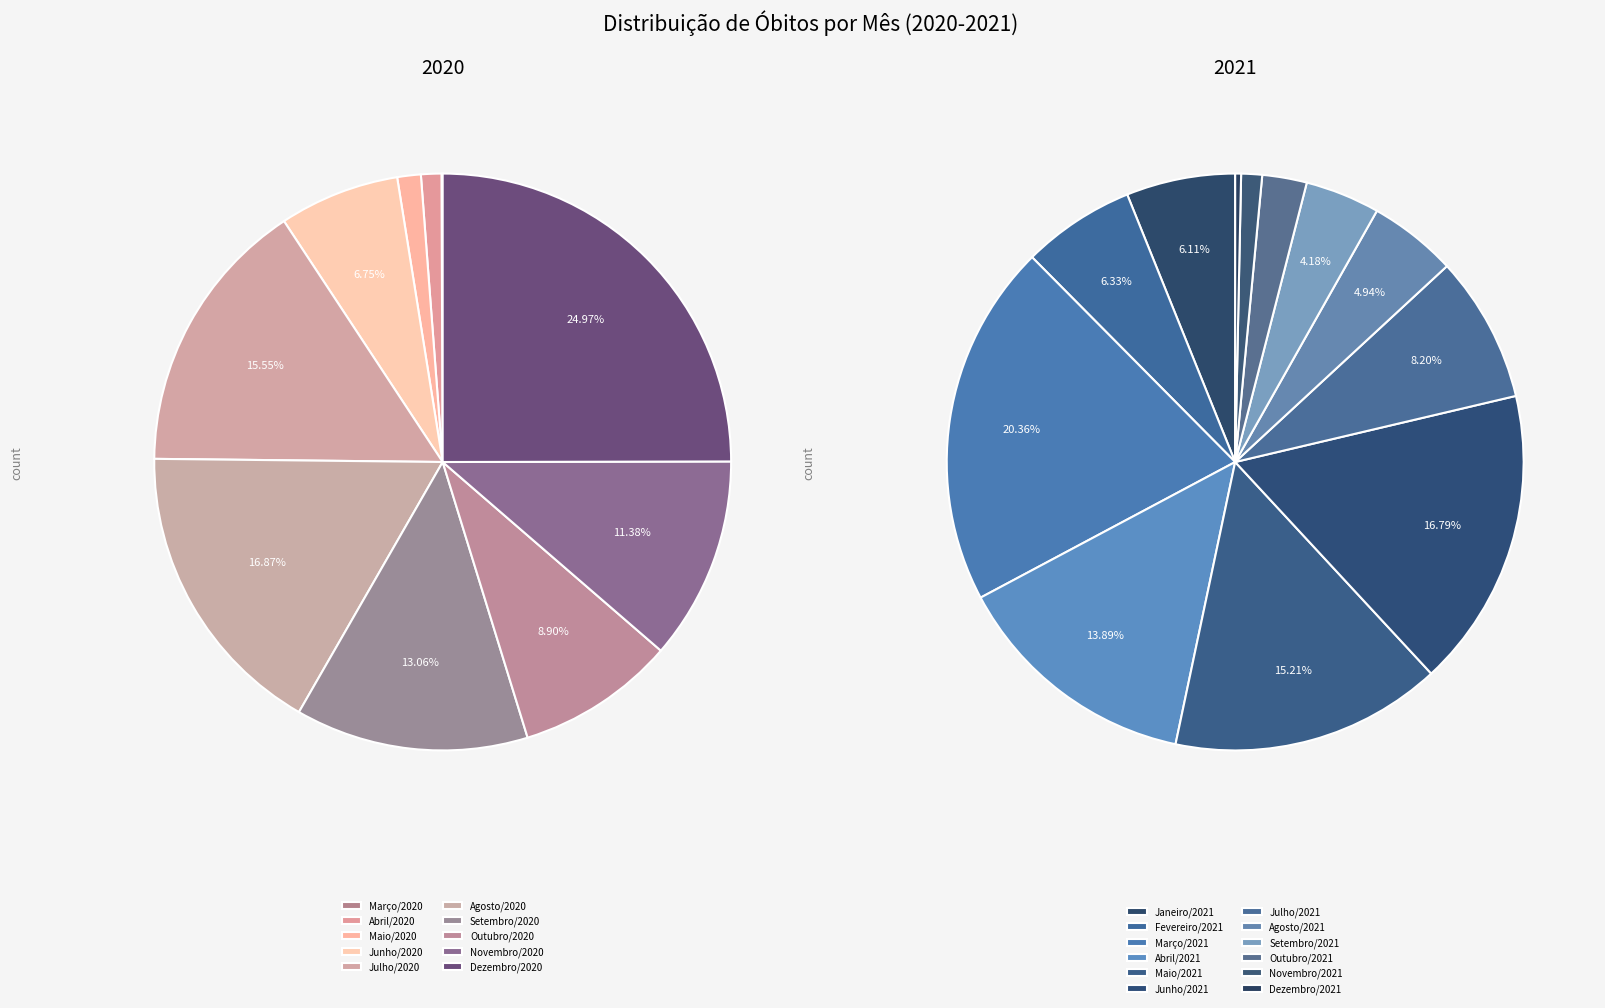

Is it true that Outubro/2020 is 7% of the pie?

False